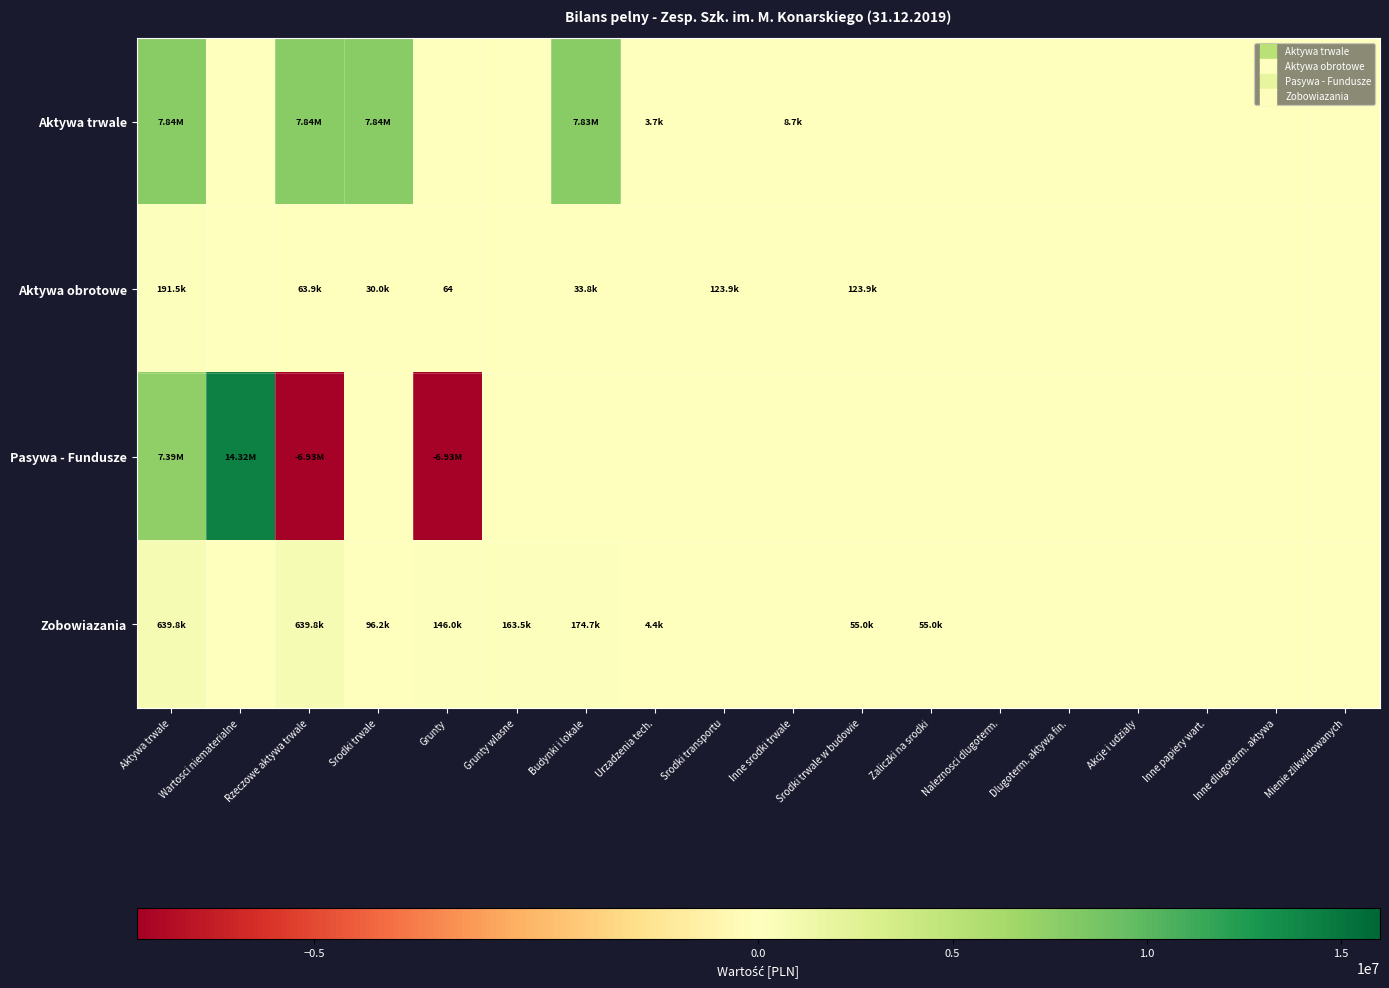

What is the difference between the second highest and minimum values in the Pasywa - Fundusze series?

14318937.5